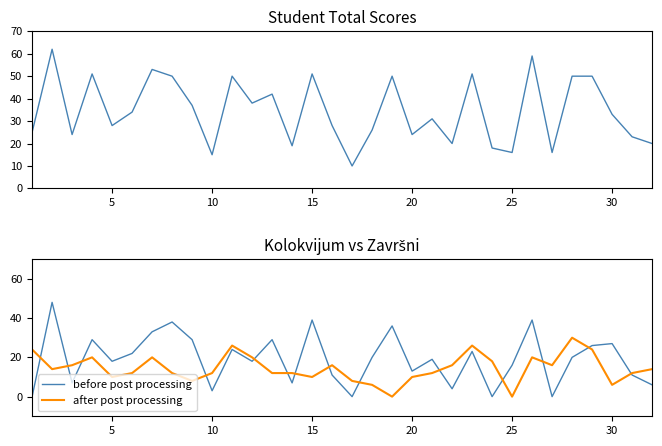

The value of before post processing at 15 is 20. True or false?

False